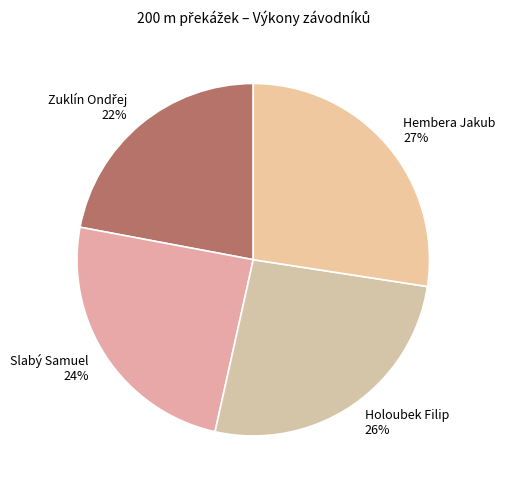

To the nearest percent, what is the combined percentage of Slabý Samuel and Hembera Jakub?

52%